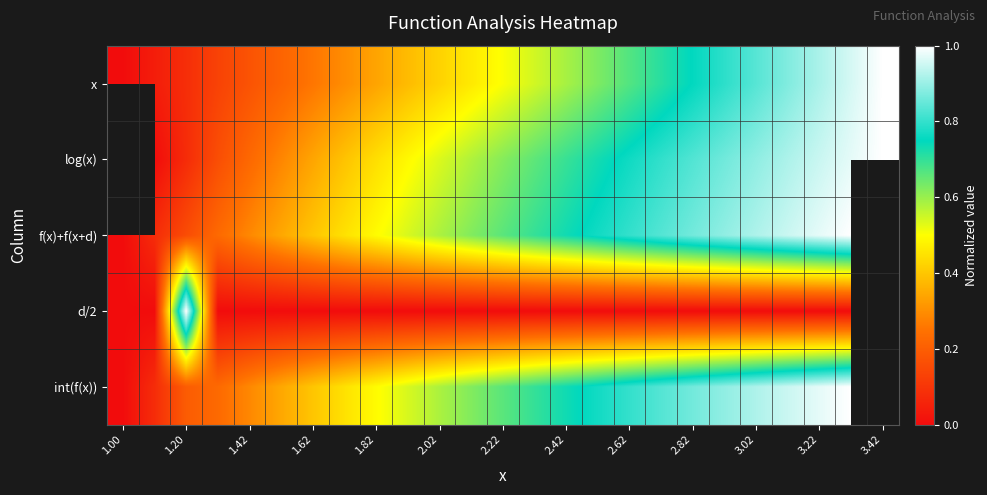

At which category does the chart reach its peak across all series?

3.42